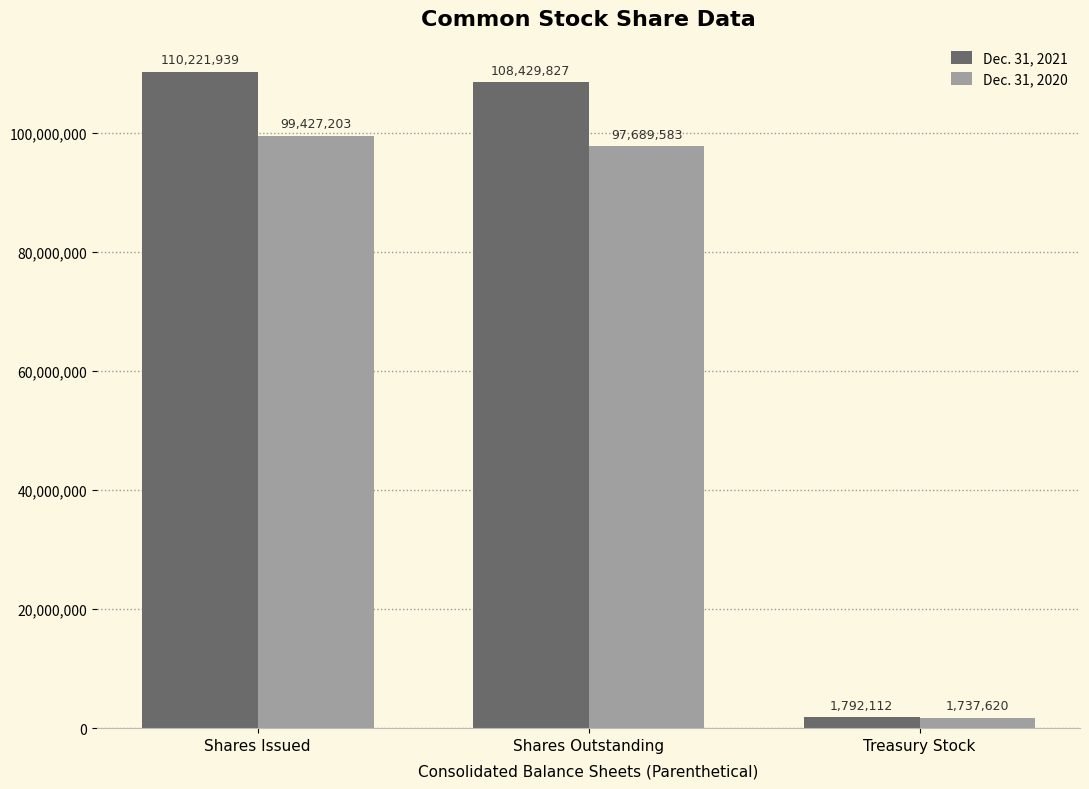

What is the difference between the highest and lowest values at Shares Outstanding?

10740244